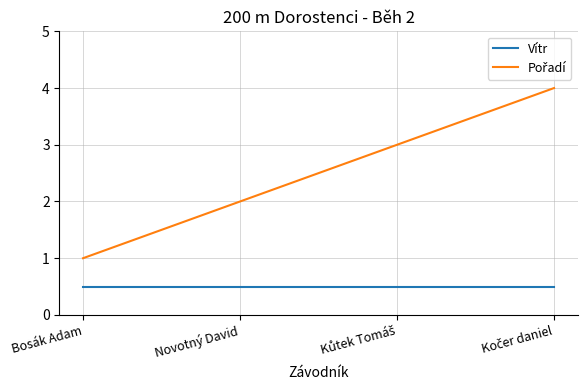

What position from the left is Bosák Adam?

1